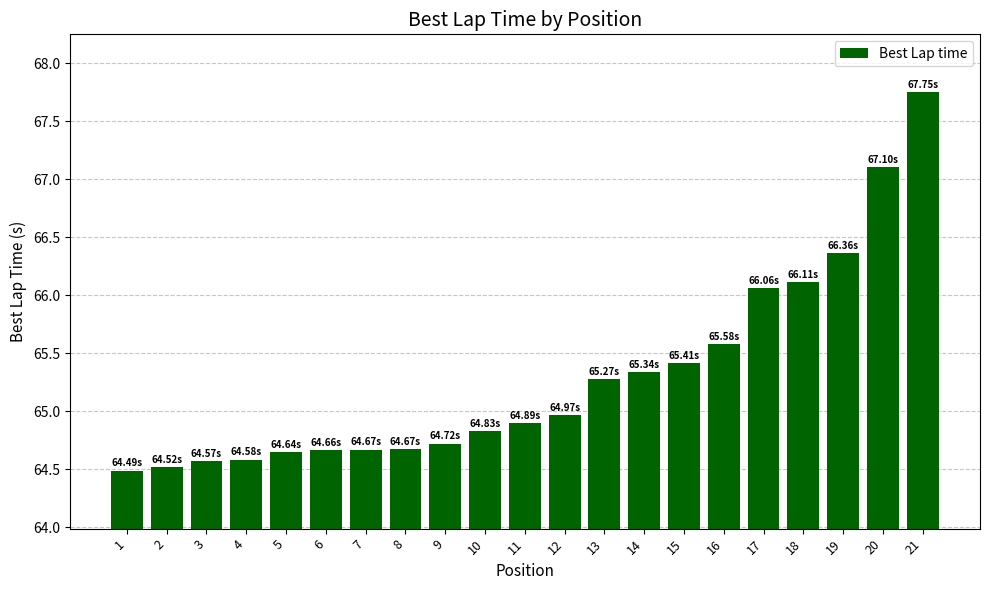

What is the minimum value shown in the chart?

64.5